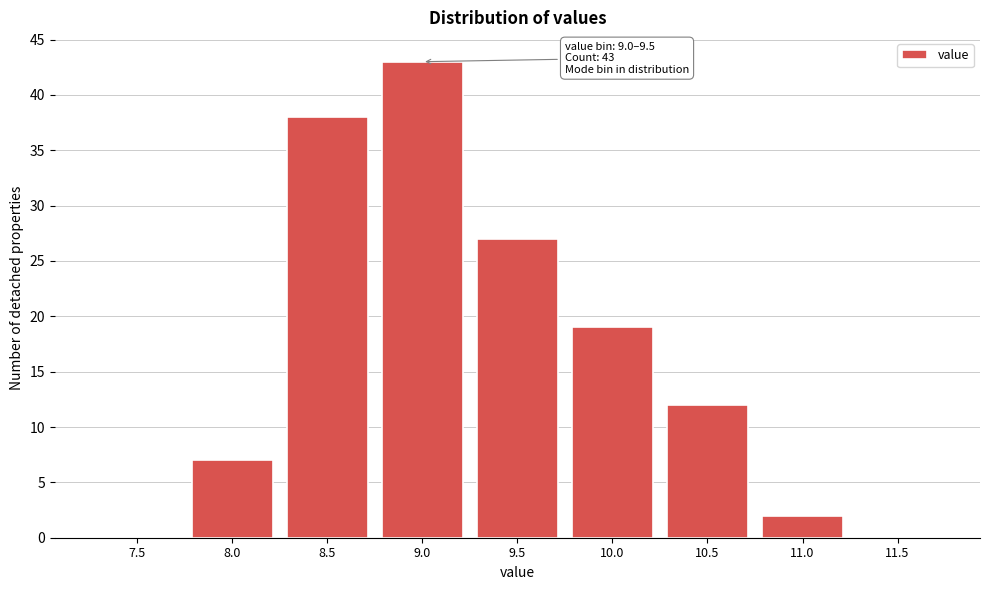

Reading left to right, extract all data points from this chart.

7.5=0	8.0=7	8.5=38	9.0=43	9.5=27	10.0=19	10.5=12	11.0=2	11.5=0